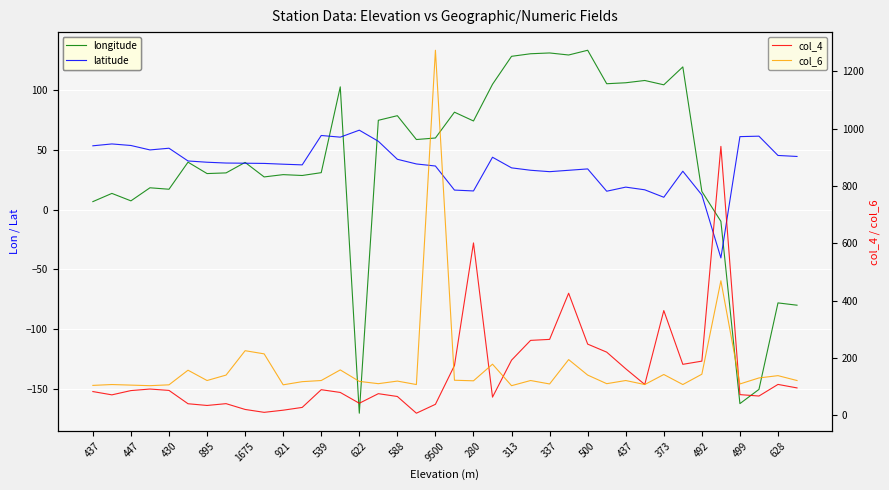

What is the value of the col_6 point at the 33rd from the left?

143.0